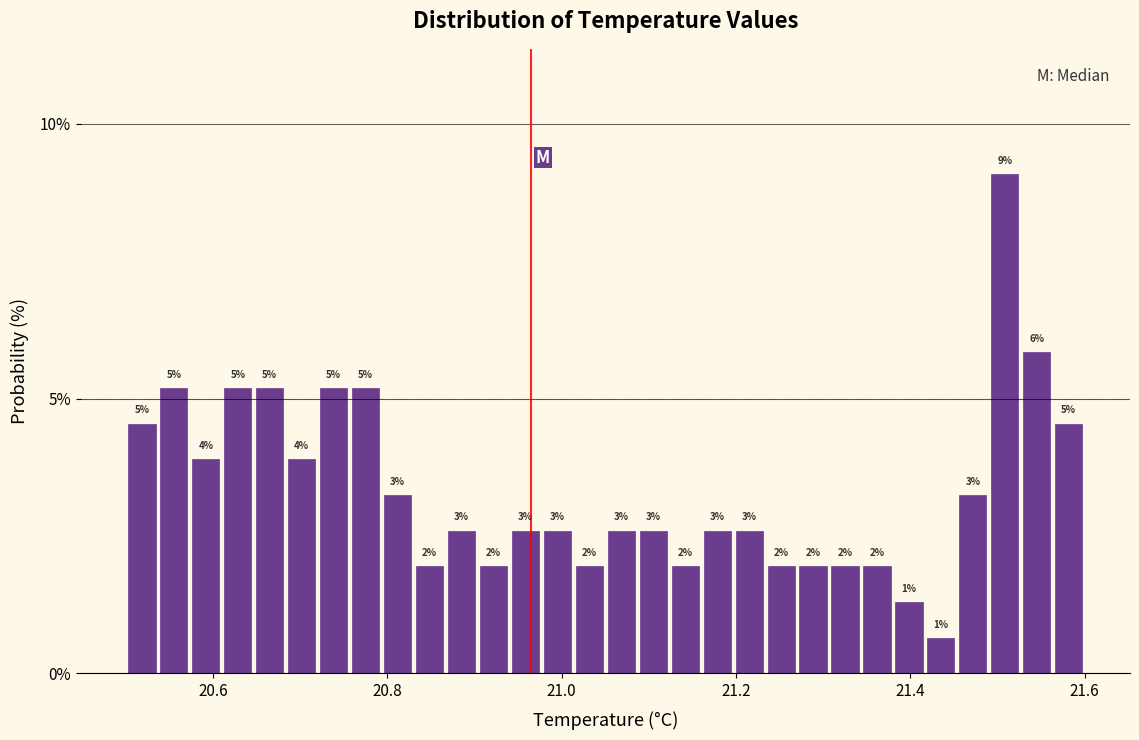

Read against the x-axis, roughly where is the centre of the tallest bar?

21.50